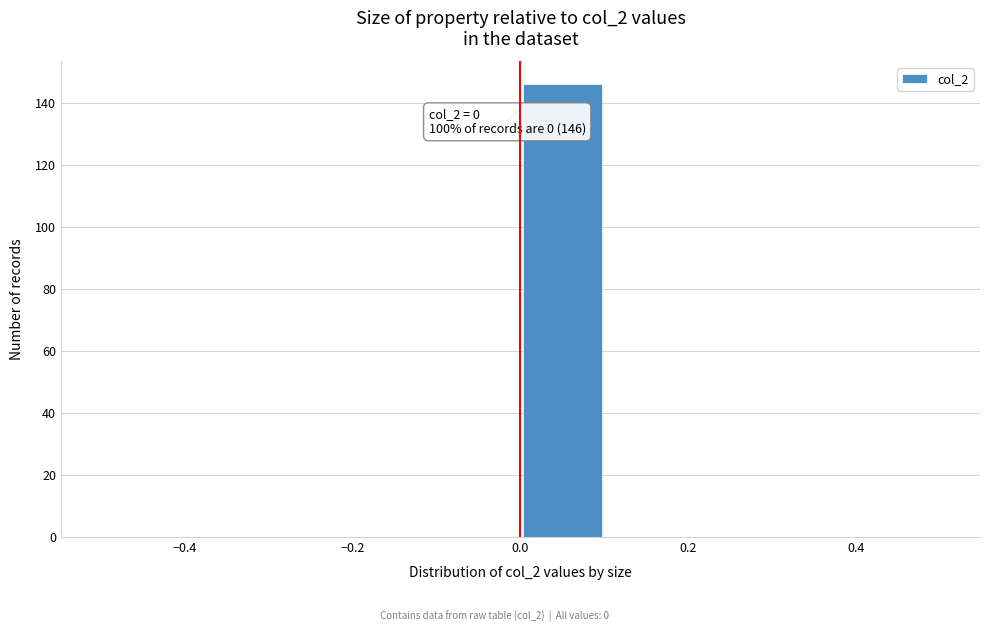

Which range on the x-axis has the tallest bar?

0.0 to 0.1